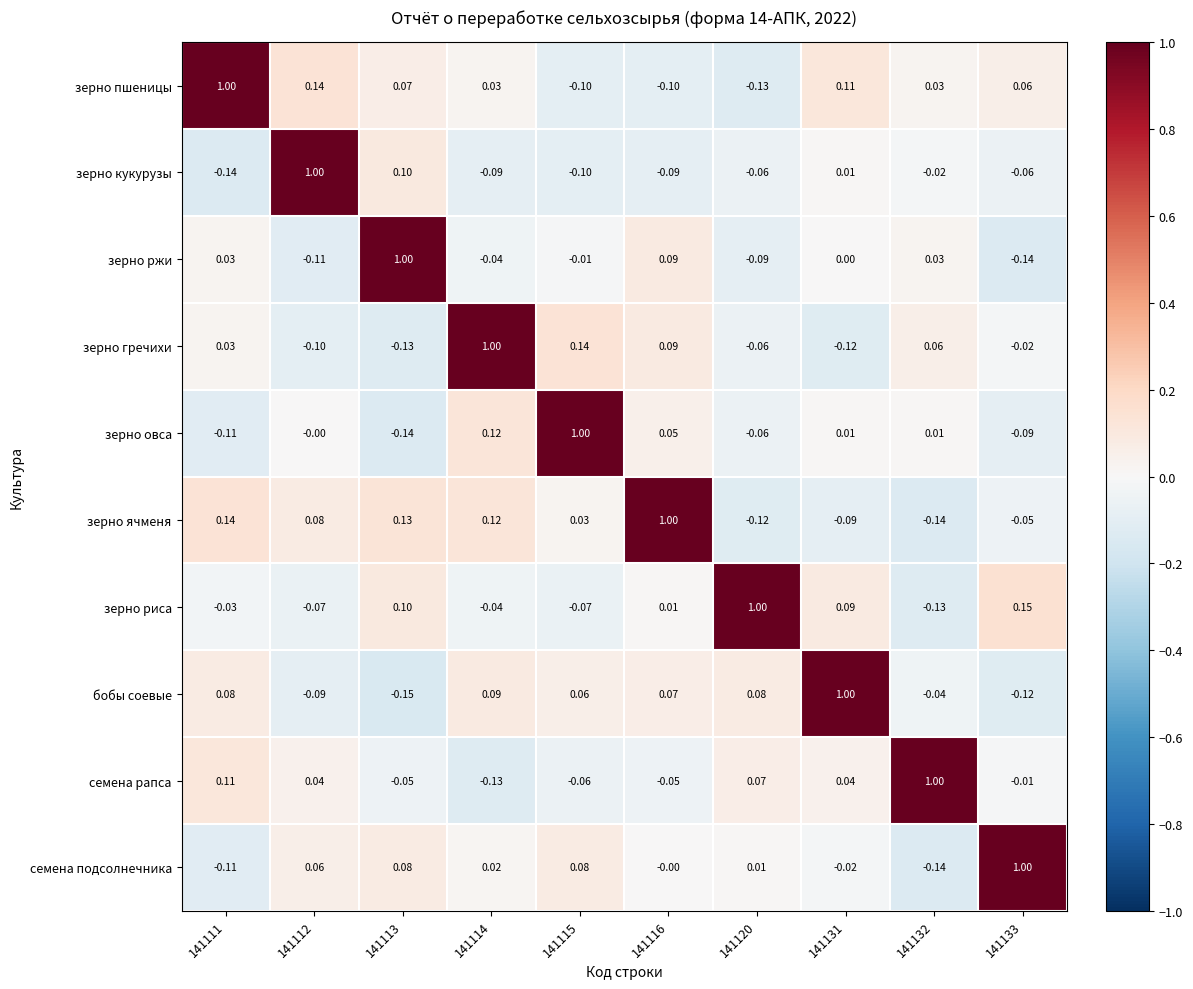

Is the value of семена рапса at 141111 greater than the value of зерно овса at 141114?

No